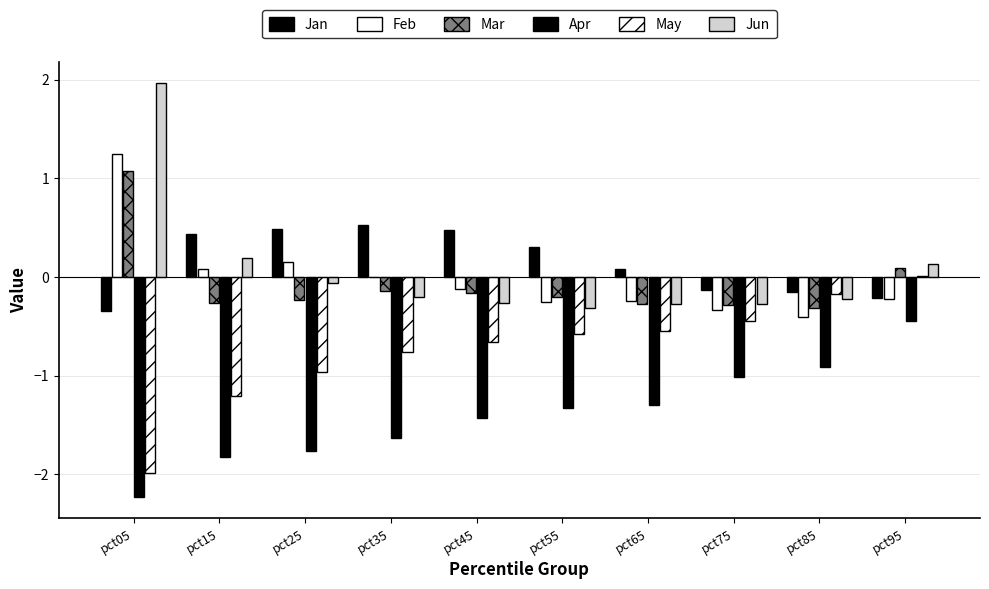

Is it true that Feb equals 0.1 at pct15?

True